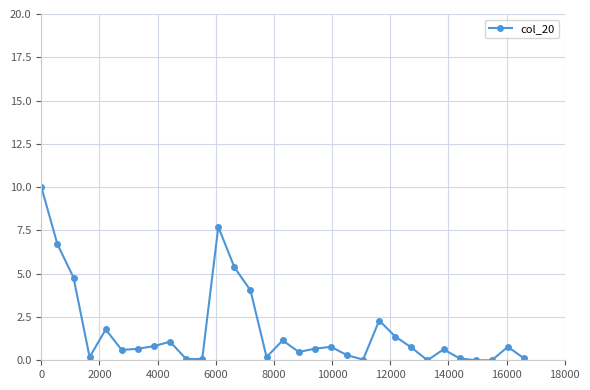

True or false: the data has more than 0 interior local peaks.

True